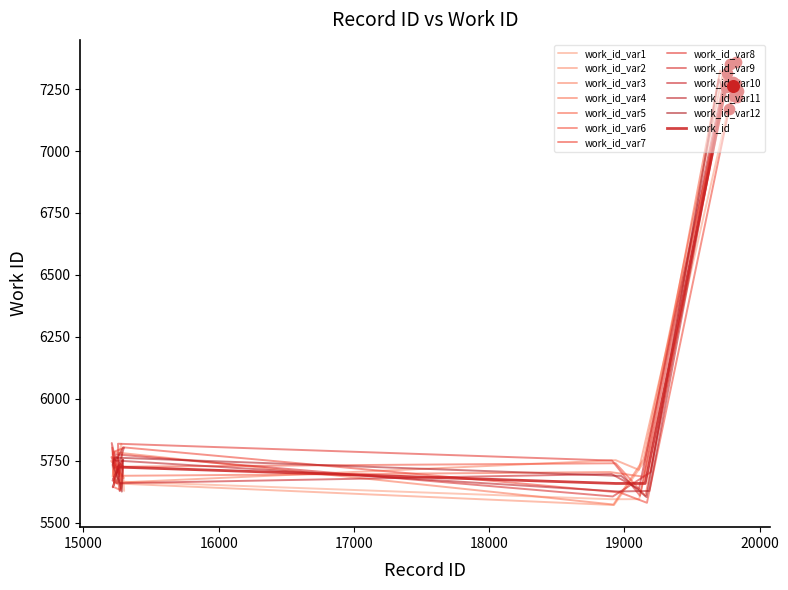

Approximately how many times larger is the value at 15258 compared to 19154?

1.0